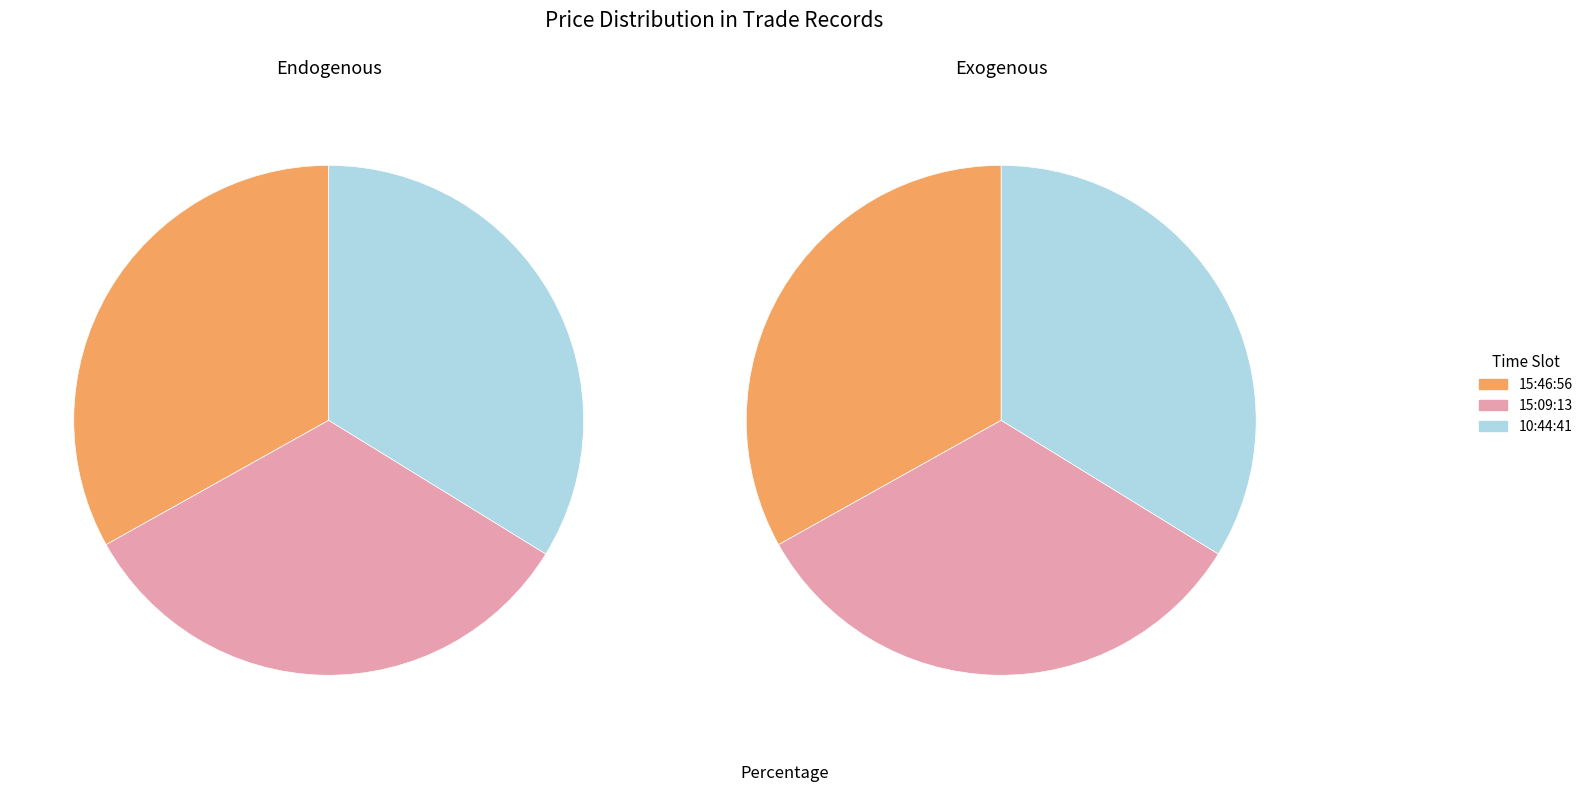

Rank the categories by value from highest to lowest.

10:44:41, 15:46:56, 15:09:13